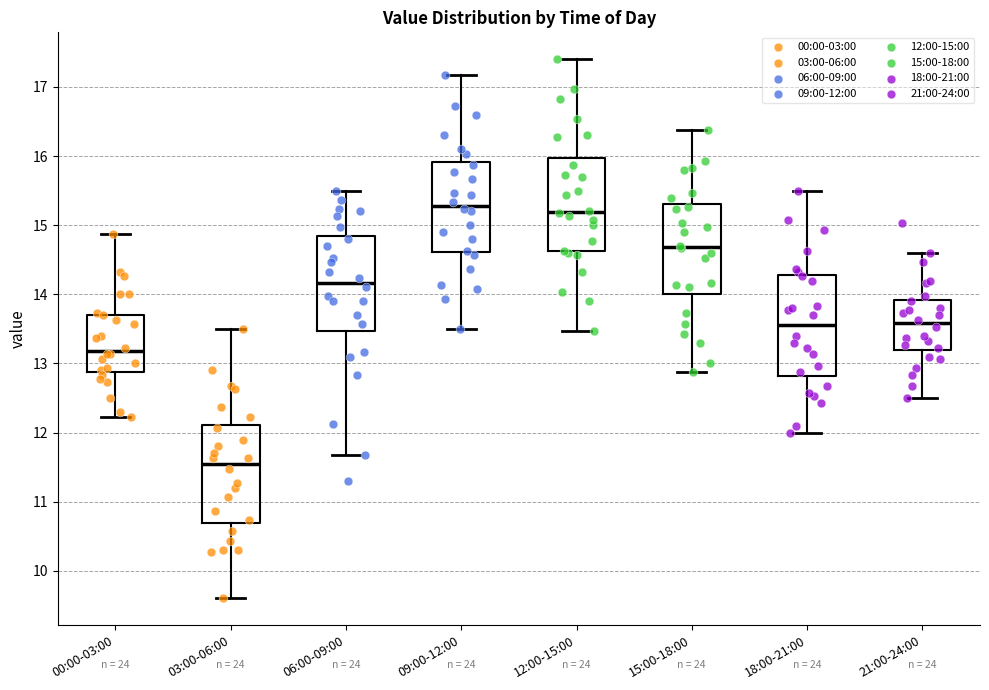

Reading left to right, read every box against the y-axis: the position of its median line, the range the box covers, and the ends of its whiskers. The values are not printed on the chart, so give them approximately, as read against the axis.

00:00-03:00: median 13.2, box 12.9 to 13.7, whiskers 12.2 to 14.9
03:00-06:00: median 11.6, box 10.7 to 12.1, whiskers 9.6 to 13.5
06:00-09:00: median 14.2, box 13.5 to 14.8, whiskers 11.7 to 15.5
09:00-12:00: median 15.3, box 14.6 to 15.9, whiskers 13.5 to 17.2
12:00-15:00: median 15.2, box 14.6 to 16.0, whiskers 13.5 to 17.4
15:00-18:00: median 14.7, box 14.0 to 15.3, whiskers 12.9 to 16.4
18:00-21:00: median 13.6, box 12.8 to 14.3, whiskers 12.0 to 15.5
21:00-24:00: median 13.6, box 13.2 to 13.9, whiskers 12.5 to 14.6